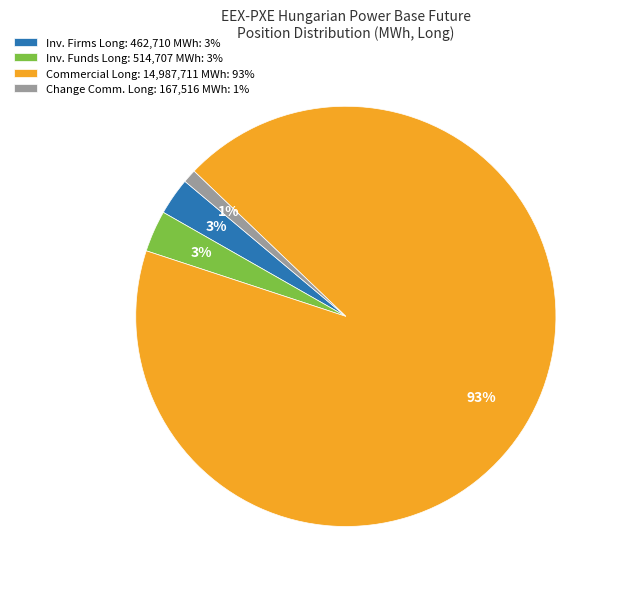

Is there any slice that represents more than half of the pie?

Yes